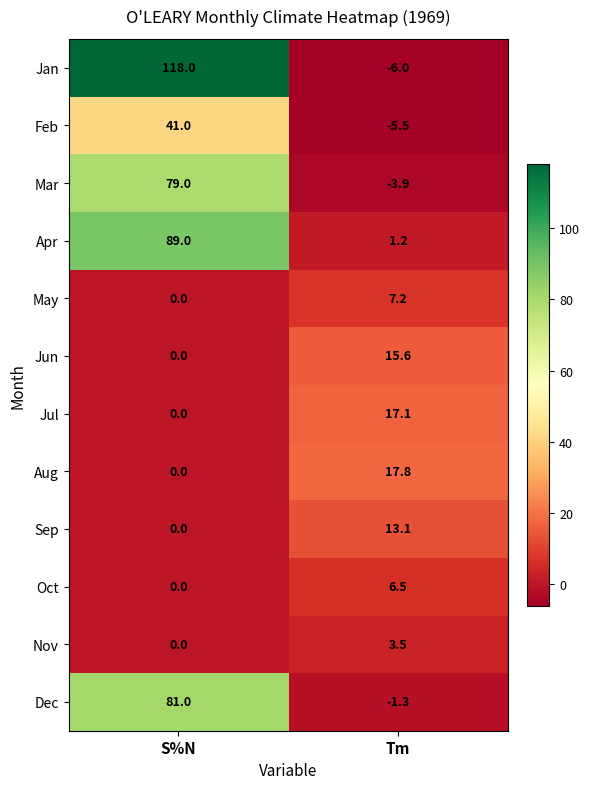

What is the greatest value displayed?

118.0